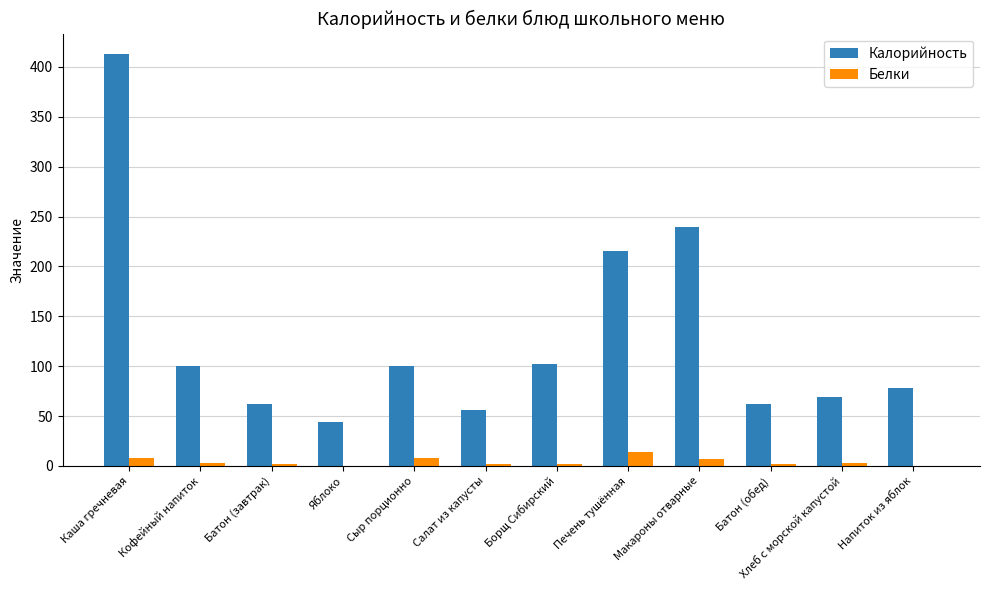

What is the difference between the Белки values at Сыр порционно and Яблоко?

8.0